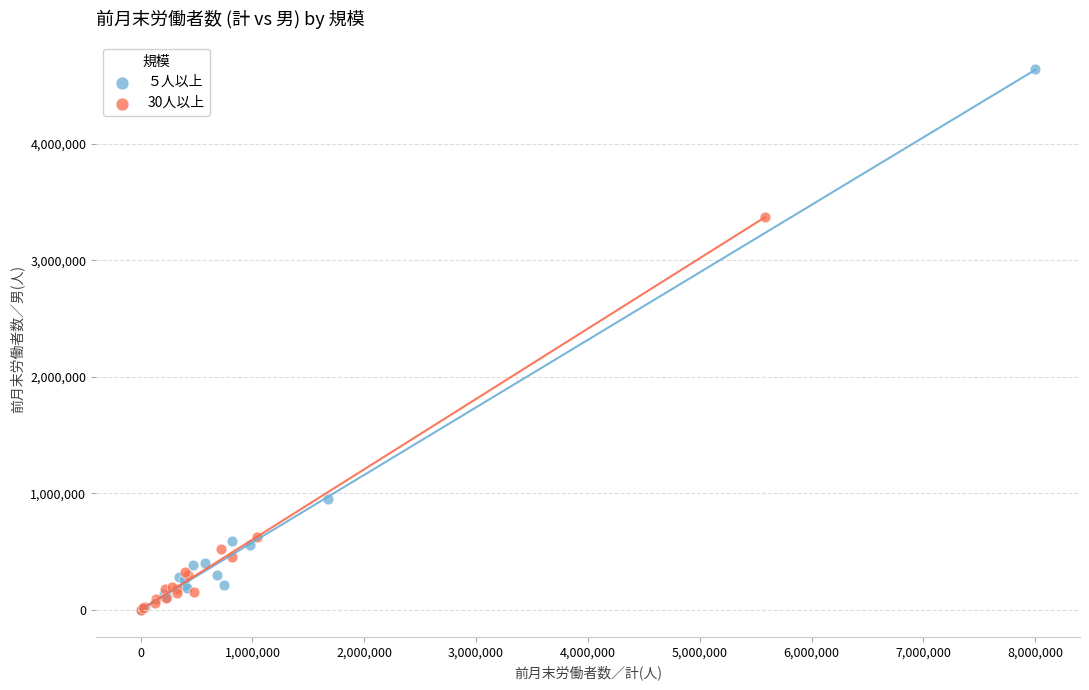

Which series contains the highest Y value?

５人以上